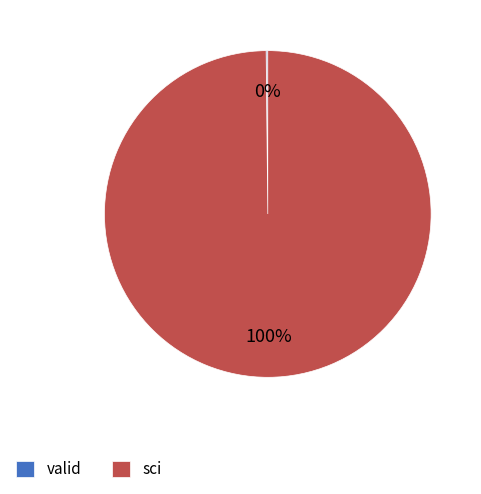

Which slice is the largest?

sci